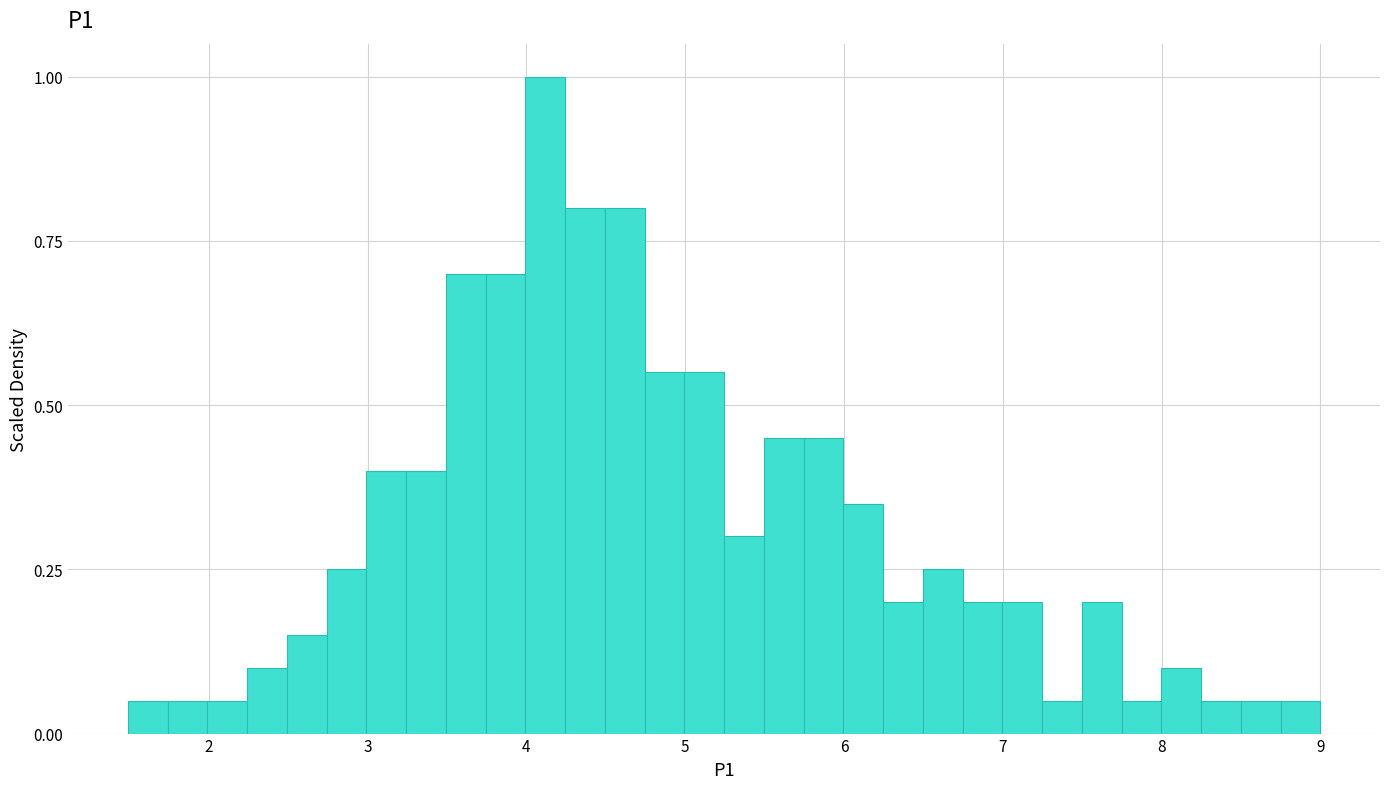

Read against the x-axis, roughly where is the centre of the tallest bar?

4.1